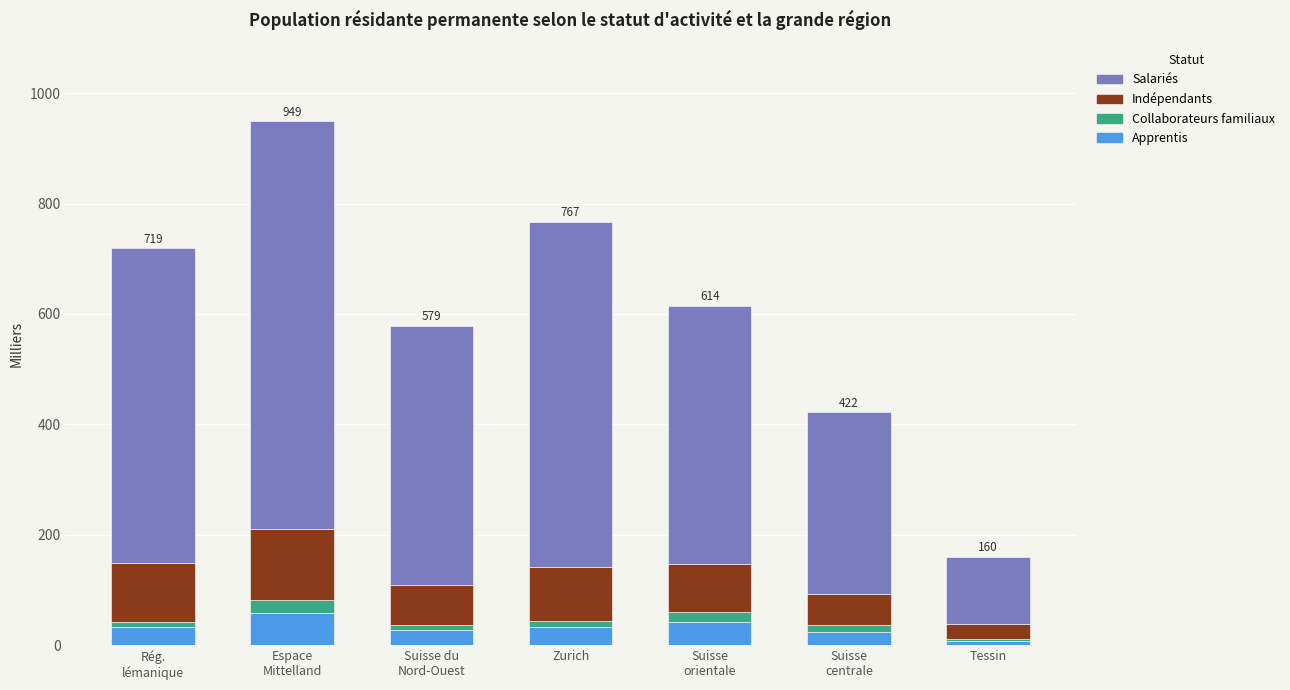

What is the sum of all Apprentis values?

224.5